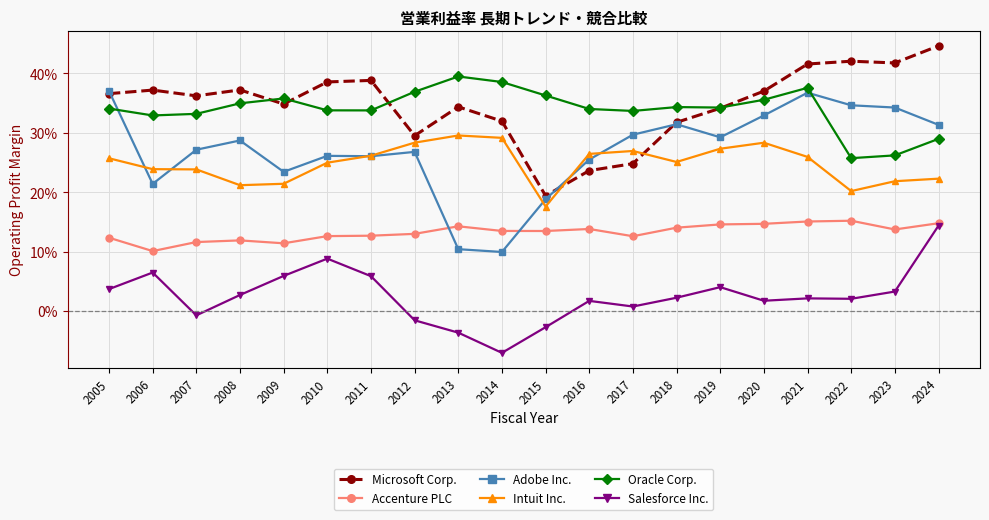

What are all the series names shown in the legend?

Microsoft Corp., Accenture PLC, Adobe Inc., Intuit Inc., Oracle Corp., Salesforce Inc.